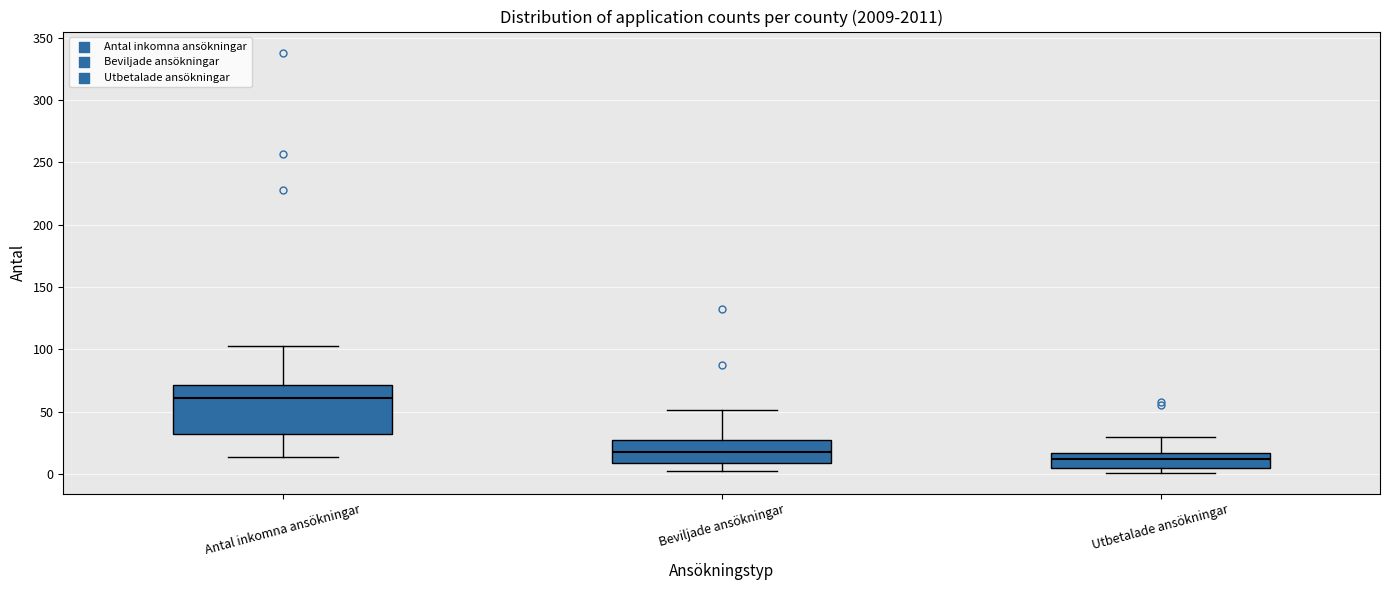

Where is the upper edge of the box for Antal inkomna ansökningar on the y-axis? The values are not printed on the chart, so give them approximately, as read against the axis.

70